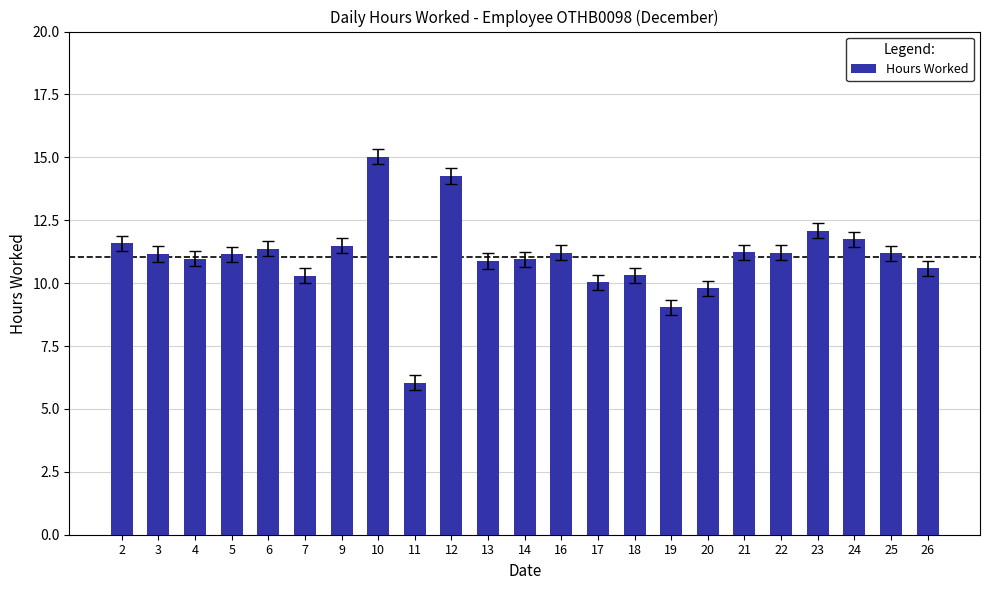

Between 13 and 2, which is larger?

2